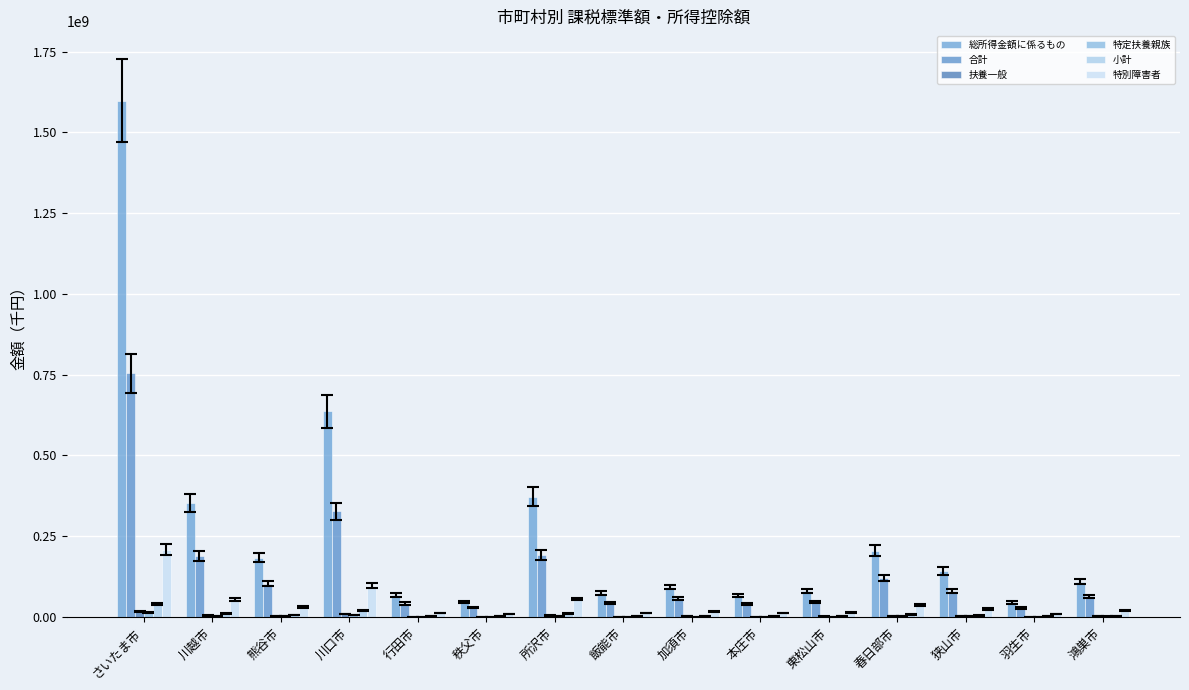

At which label does 扶養一般 reach its peak?

さいたま市